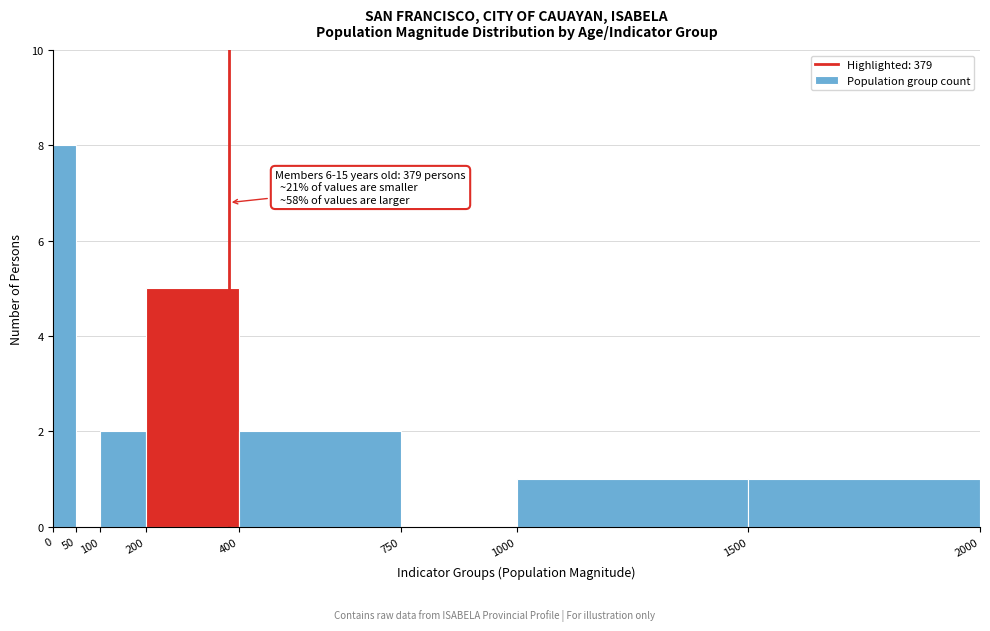

Which range on the x-axis has the tallest bar?

0 to 50